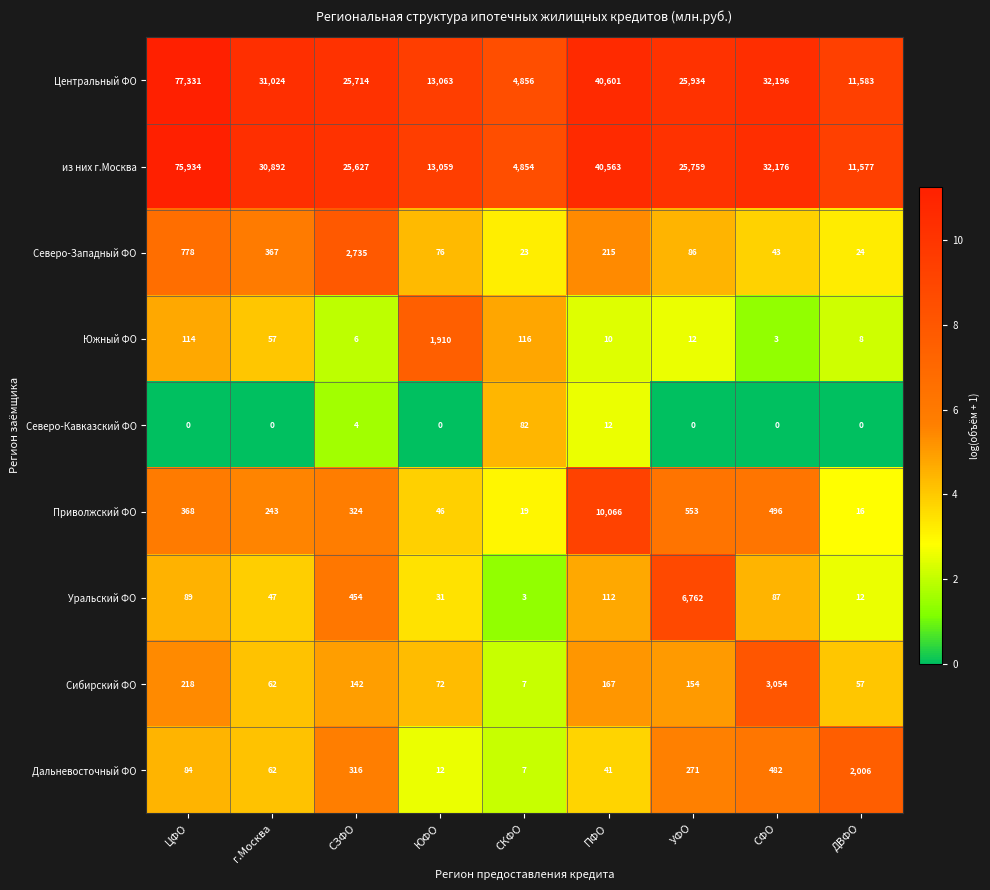

Where does the Центральный ФО series first go above 25934?

ЦФО